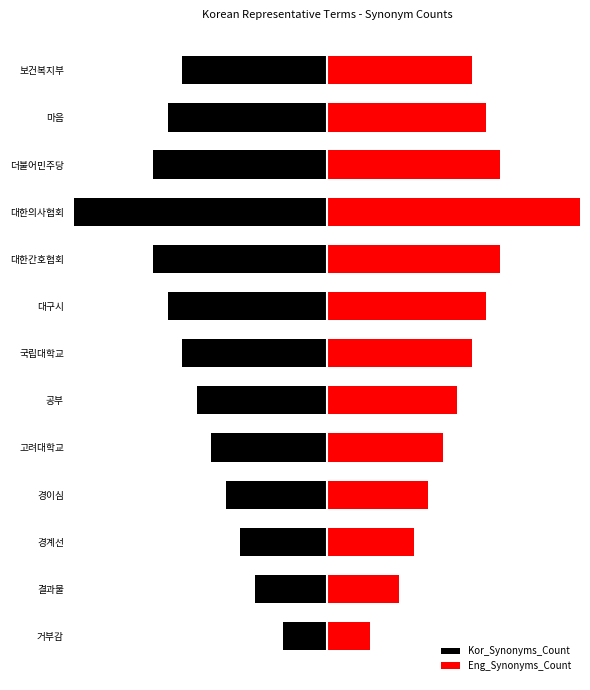

How many bars are there in each group?

2